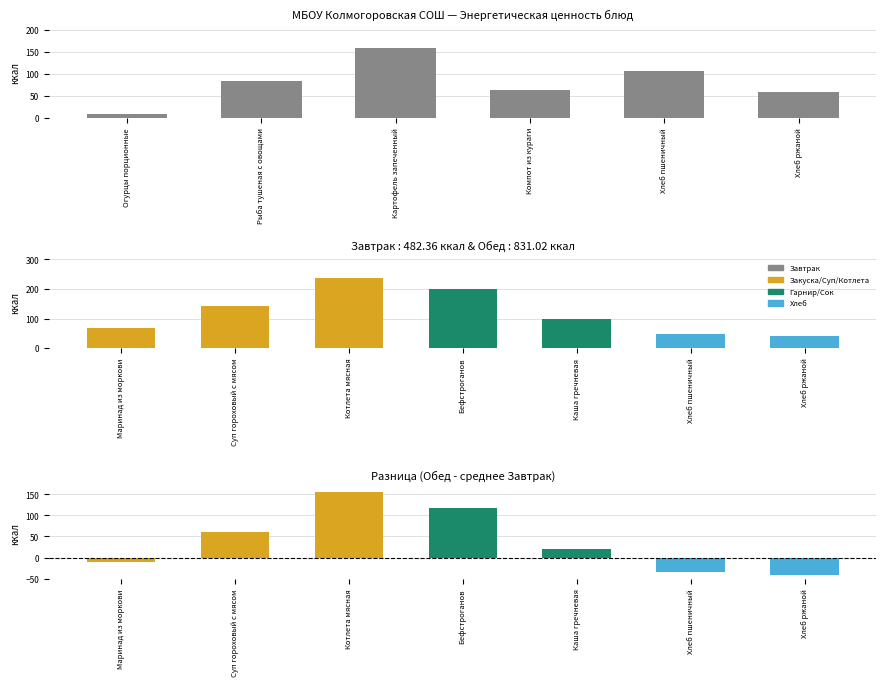

Approximately how many times larger is the value at Огурцы порционные compared to Хлеб ржаной?

0.1